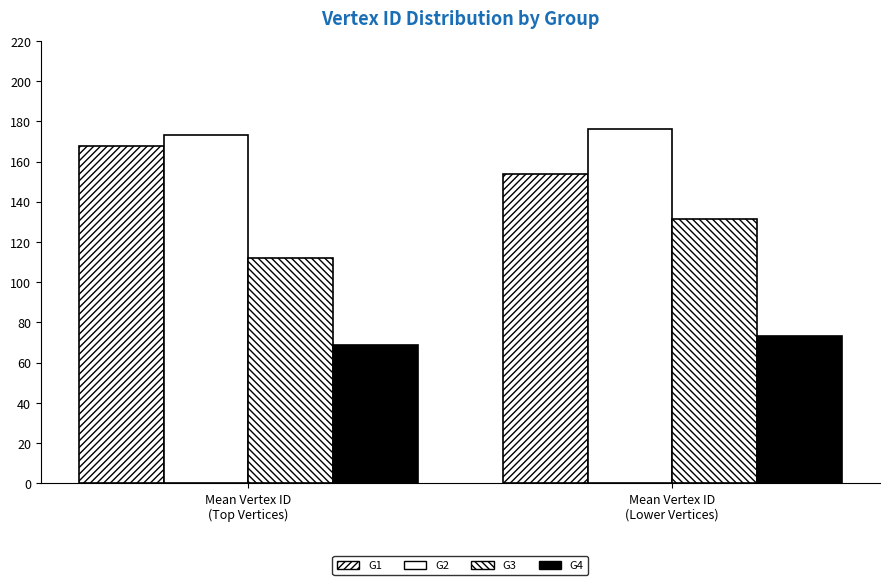

Does the chart contain any negative values?

No